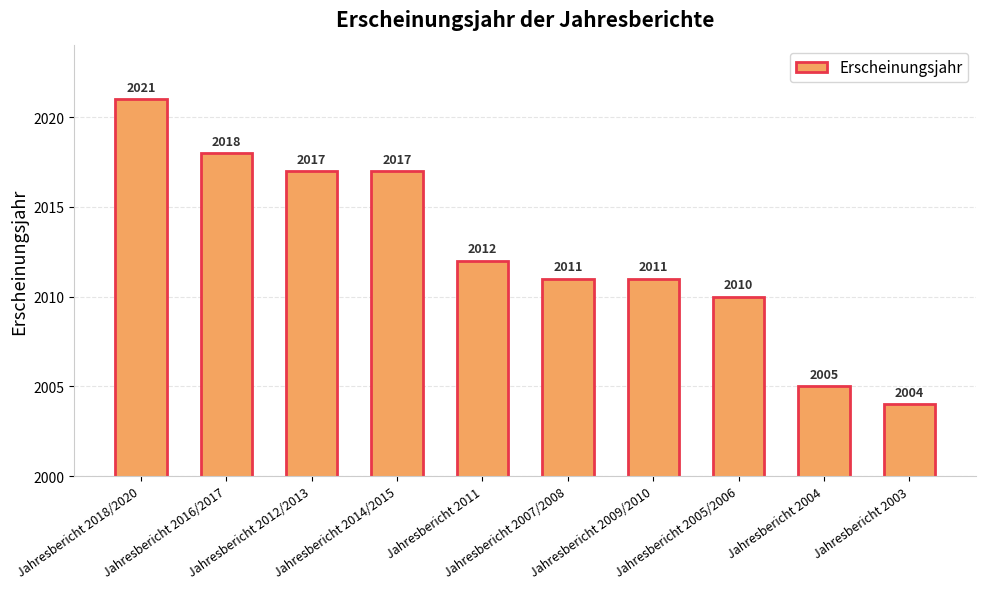

At which label does the data first exceed 2012?

Jahresbericht 2018/2020